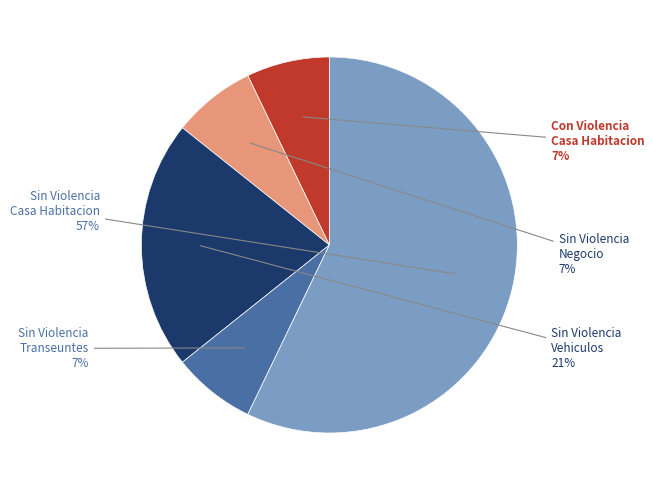

Which slice is the largest?

Sin Violencia Casa Habitacion